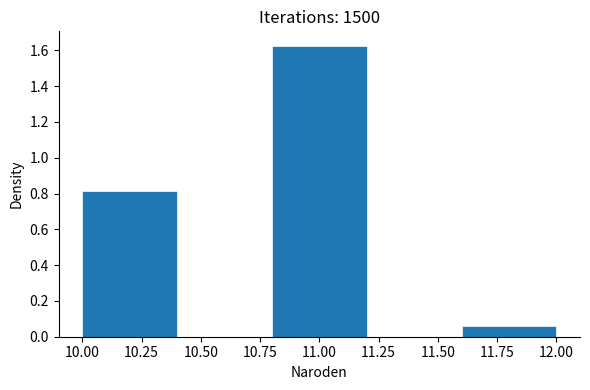

Which range on the x-axis has the tallest bar?

10.8 to 11.2